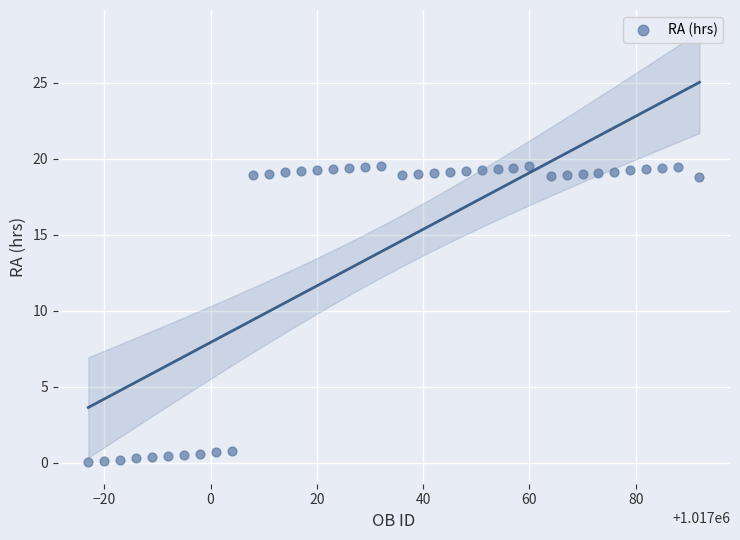

What is the range of X values (max minus min)?

115.0